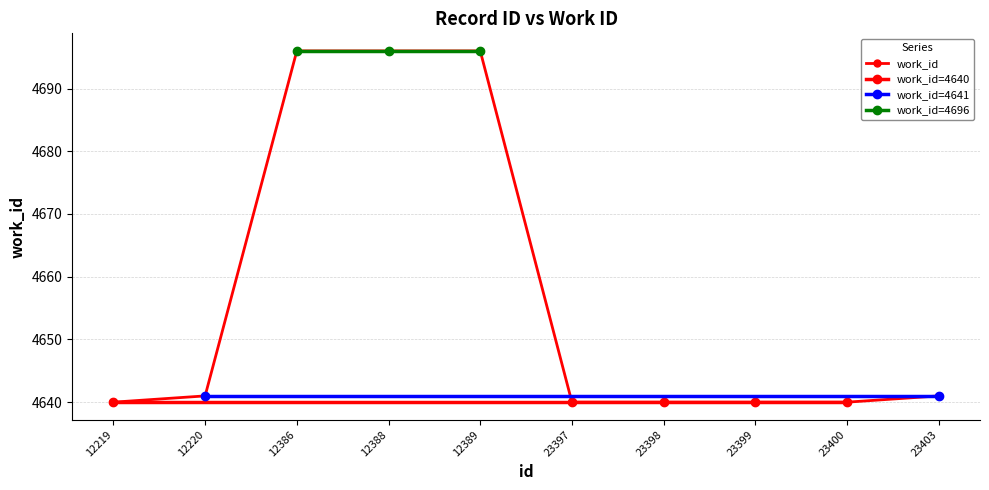

What is the change in value from 12220 to 12388?

+55